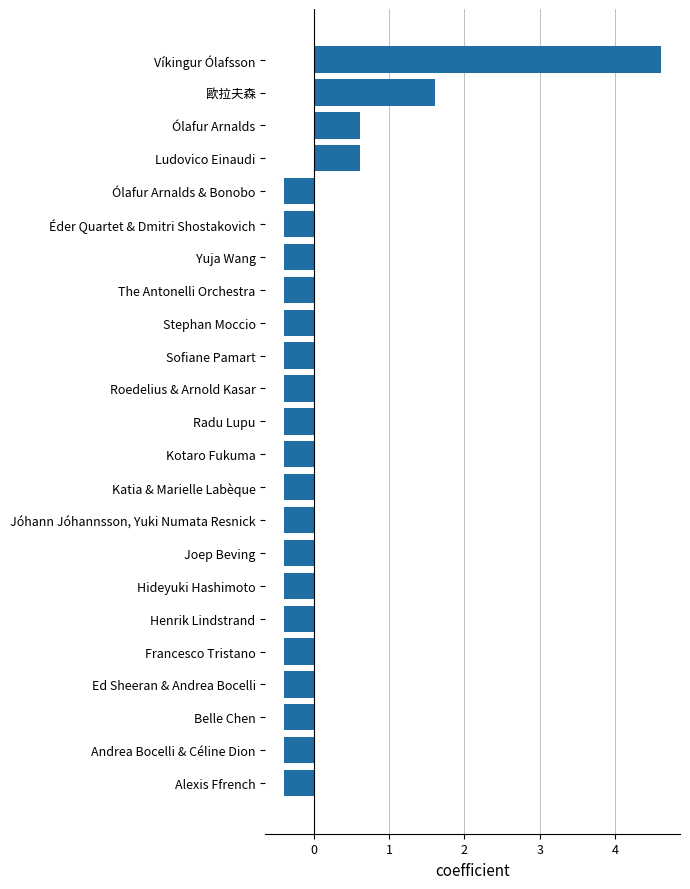

What is the difference between the second highest and second lowest values?

2.0